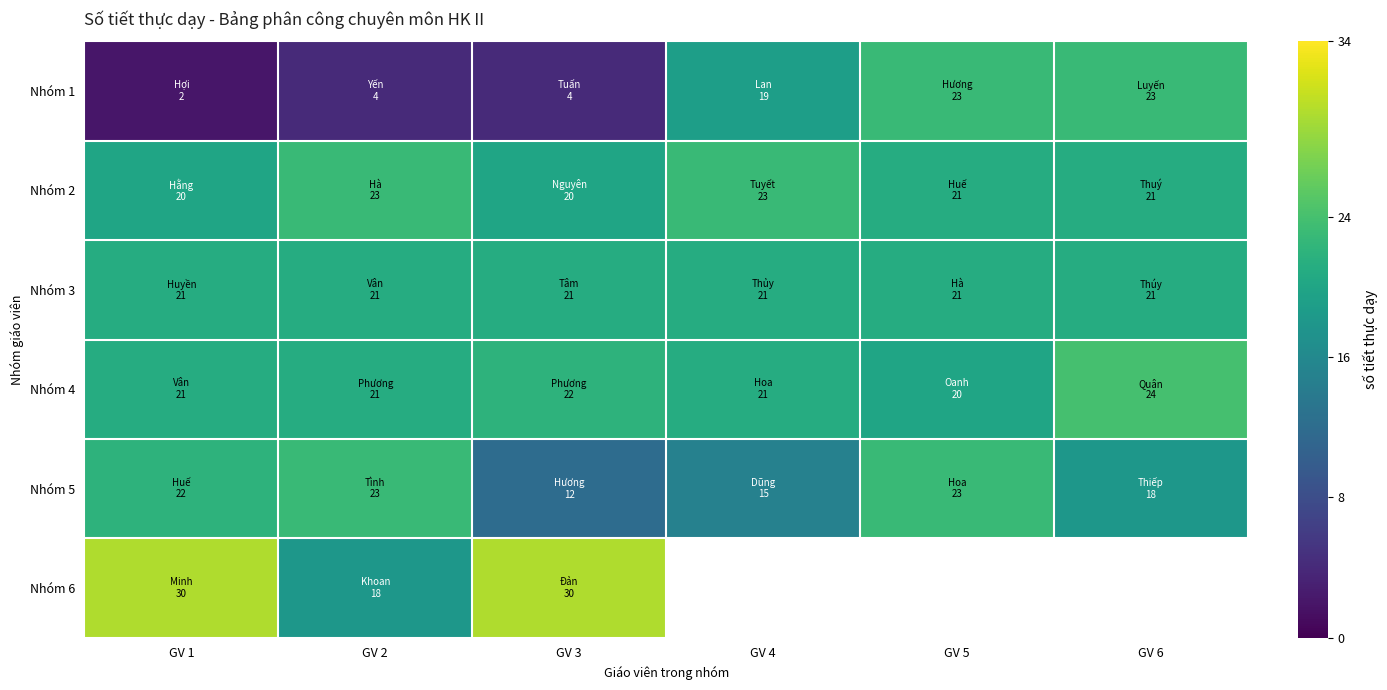

List the series in order of their peak value, lowest first.

Nhóm 3, Nhóm 1, Nhóm 2, Nhóm 5, Nhóm 4, Nhóm 6